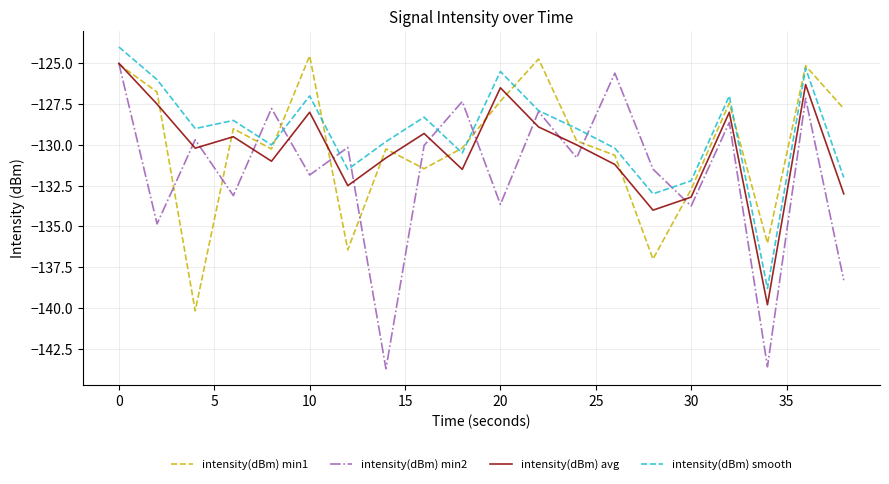

Which series has the widest spread of values?

intensity(dBm) min2